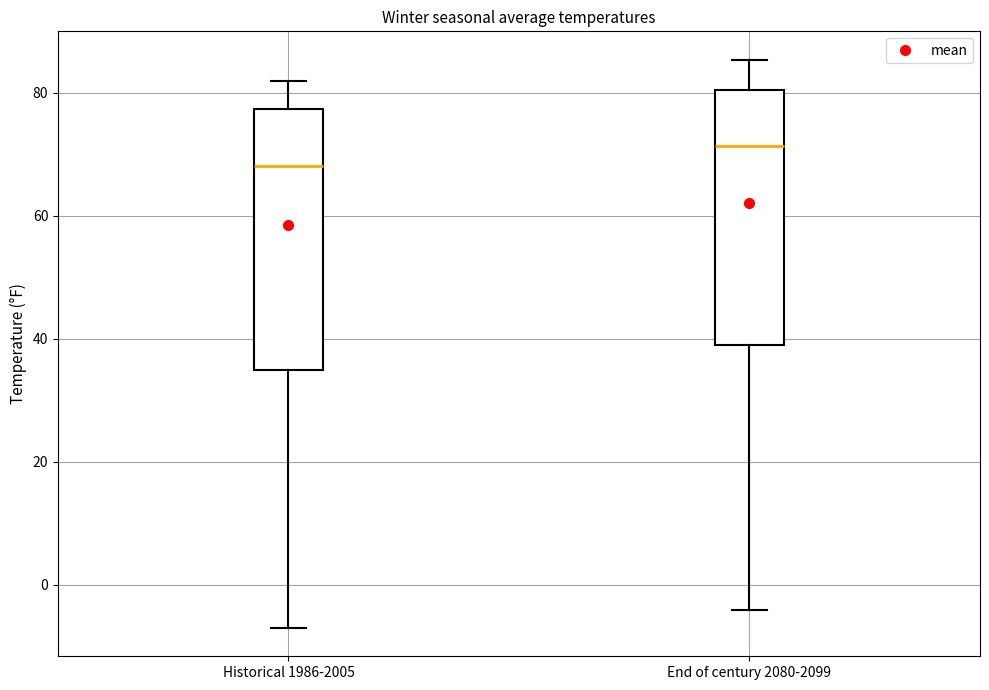

Where does the upper whisker of the box for End of century 2080-2099 end on the y-axis? The values are not printed on the chart, so give them approximately, as read against the axis.

86